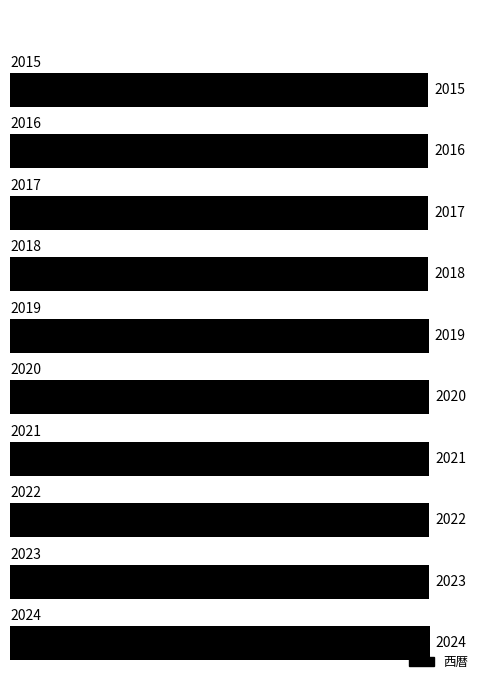

Reading bottom to top, transcribe all the data shown in this chart.

2024	2023	2022	2021	2020	2019	2018	2017	2016	2015